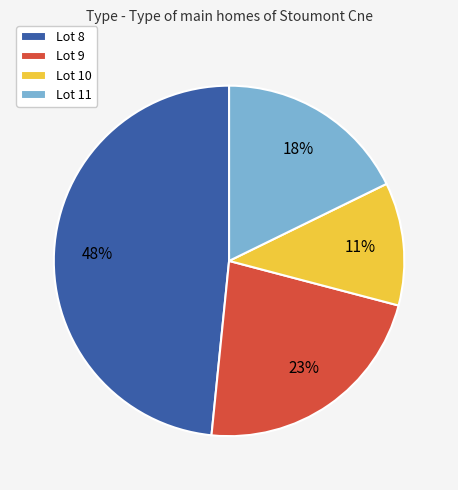

Is the sum of Lot 11 and Lot 8 greater than half?

Yes